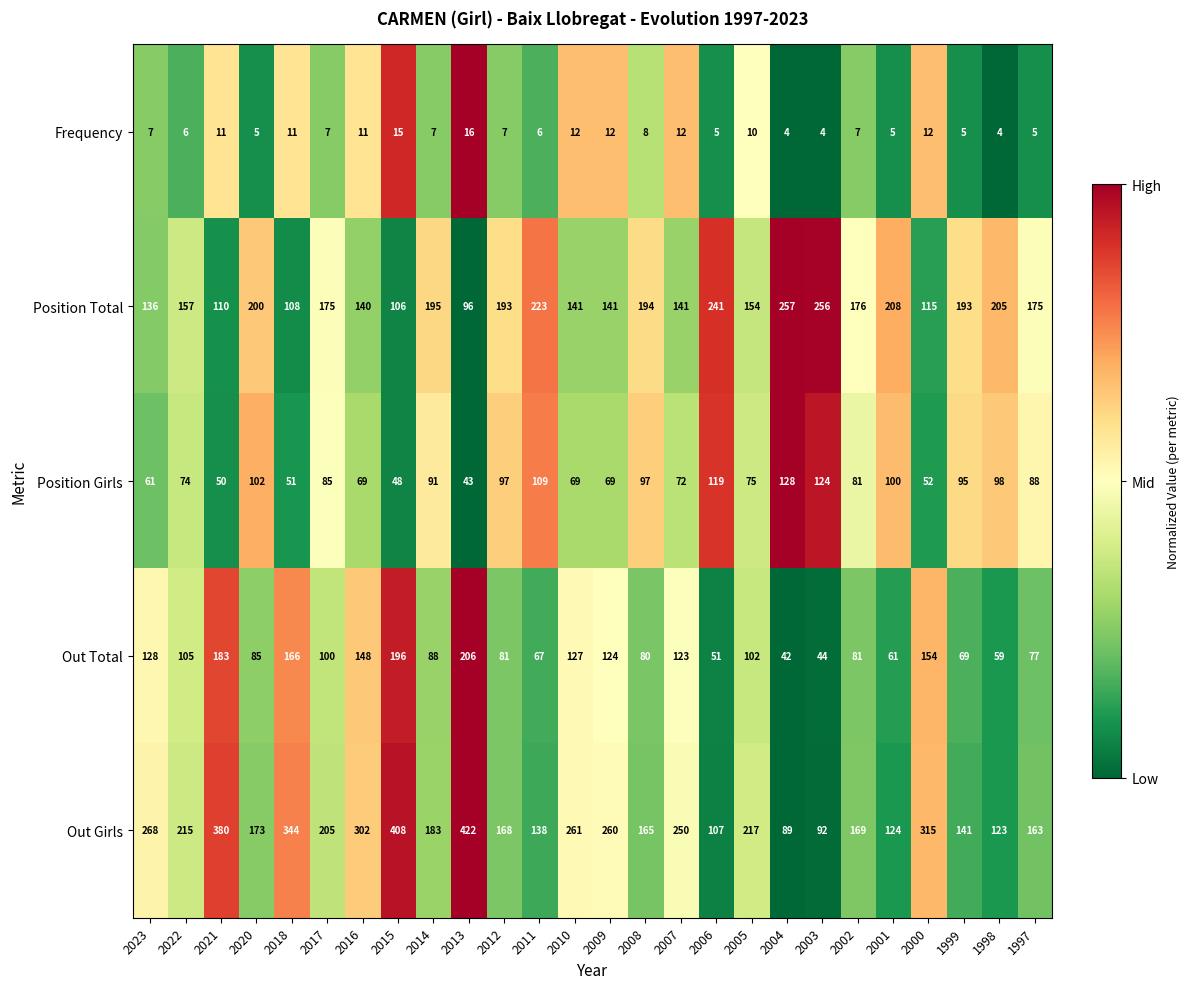

What is the difference between the highest and lowest values at 2012?

186